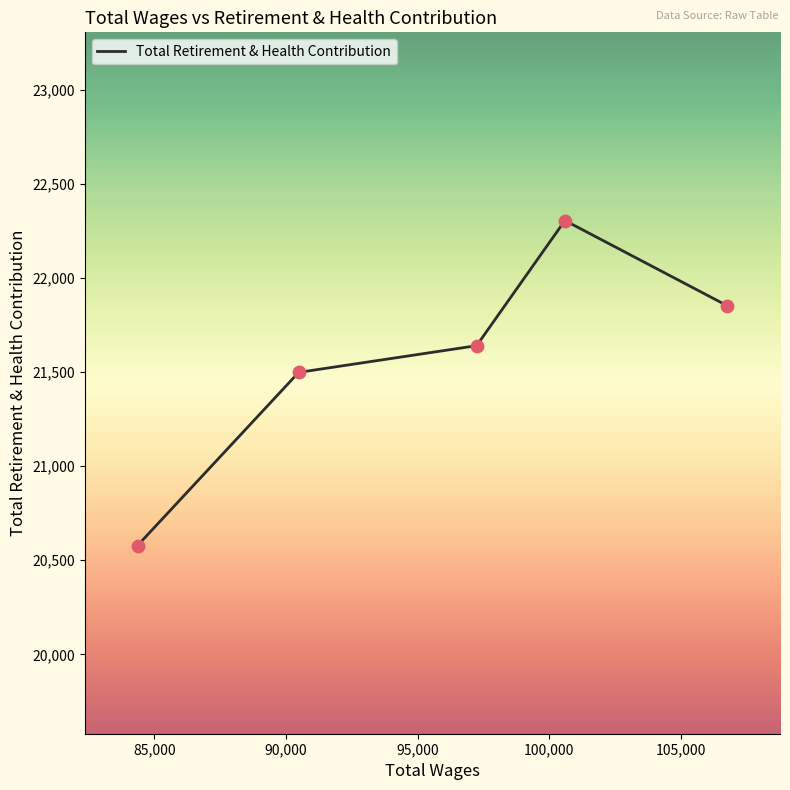

What is the maximum value shown in the chart?

22305